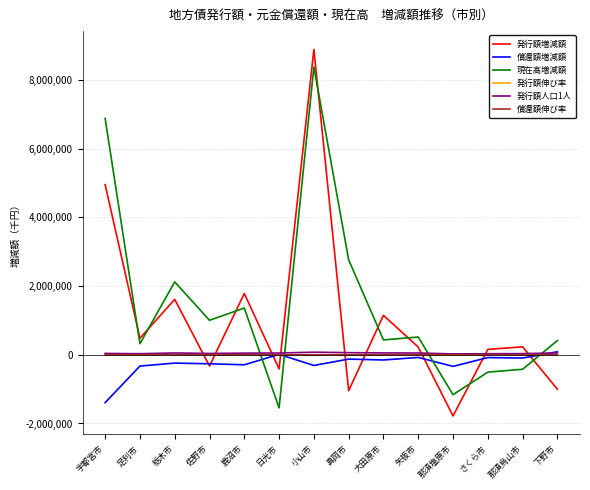

Between 佐野市 and 鹿沼市, which series saw the biggest shift?

発行額増減額